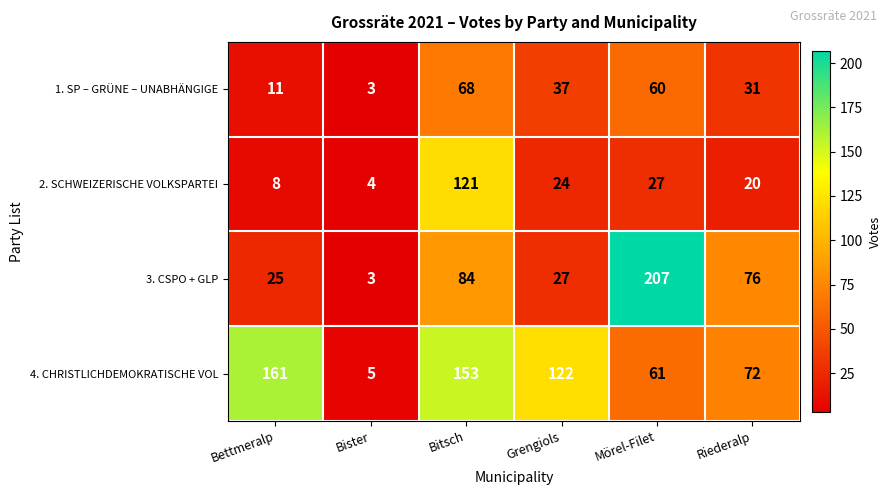

Is it true that 1. SP – GRÜNE – UNABHÄNGIGE equals 3 at Bister?

True